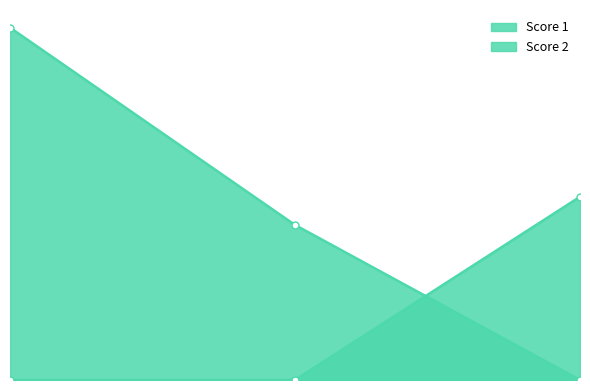

Is it true that Score 2 equals 0 at 2?

True